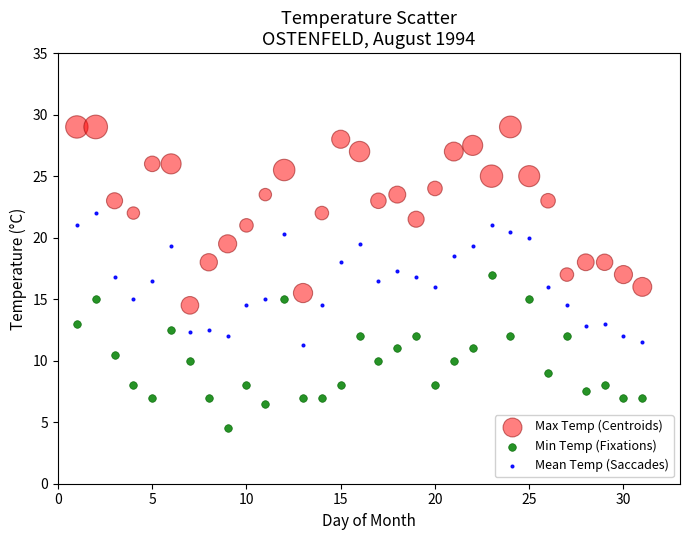

Which series contains the highest Y value?

Max Temp (Centroids)